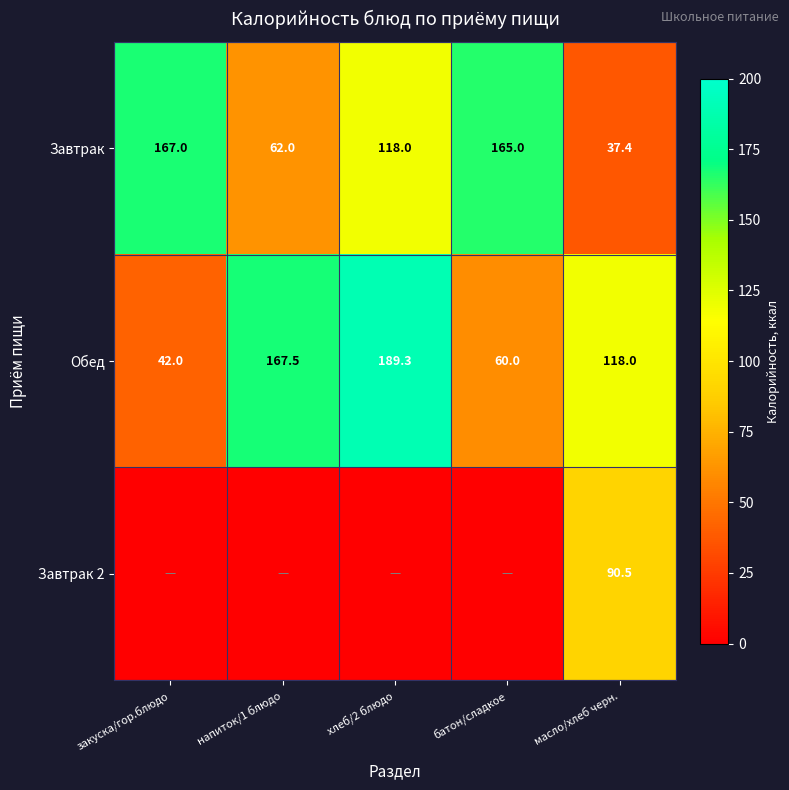

True or false: Завтрак has a value of 87.8 at батон/сладкое.

False